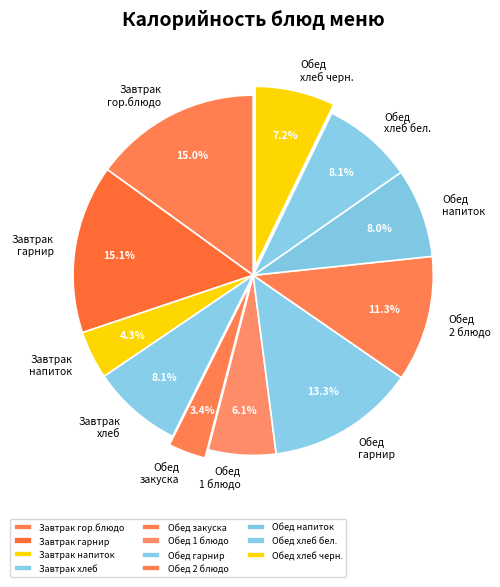

Which has a higher value, Обед закуска or Обед 1 блюдо?

Обед 1 блюдо